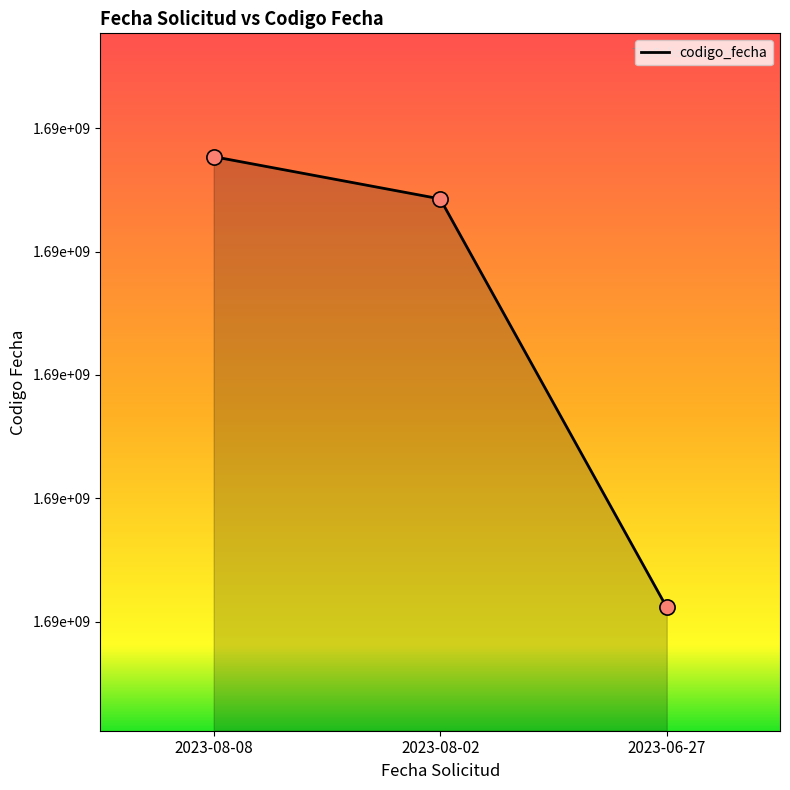

Between 2023-08-02 and 2023-08-08, which is larger?

2023-08-08